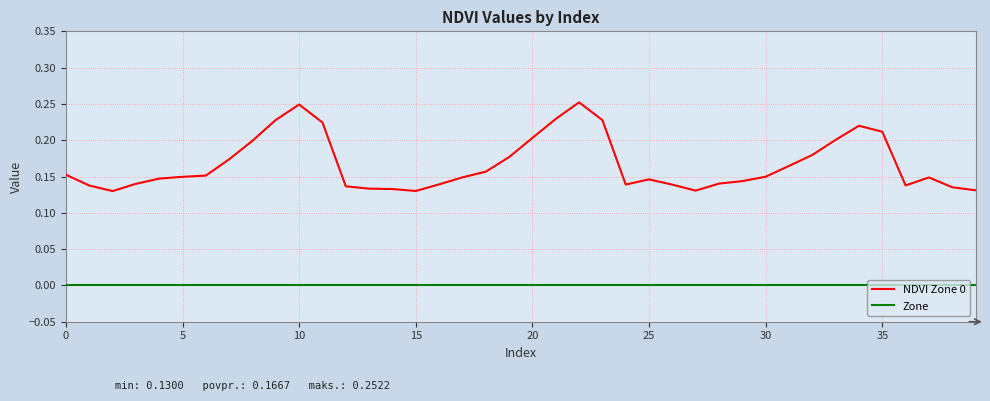

True or false: Zone and NDVI Zone 0 intersect in this chart.

False